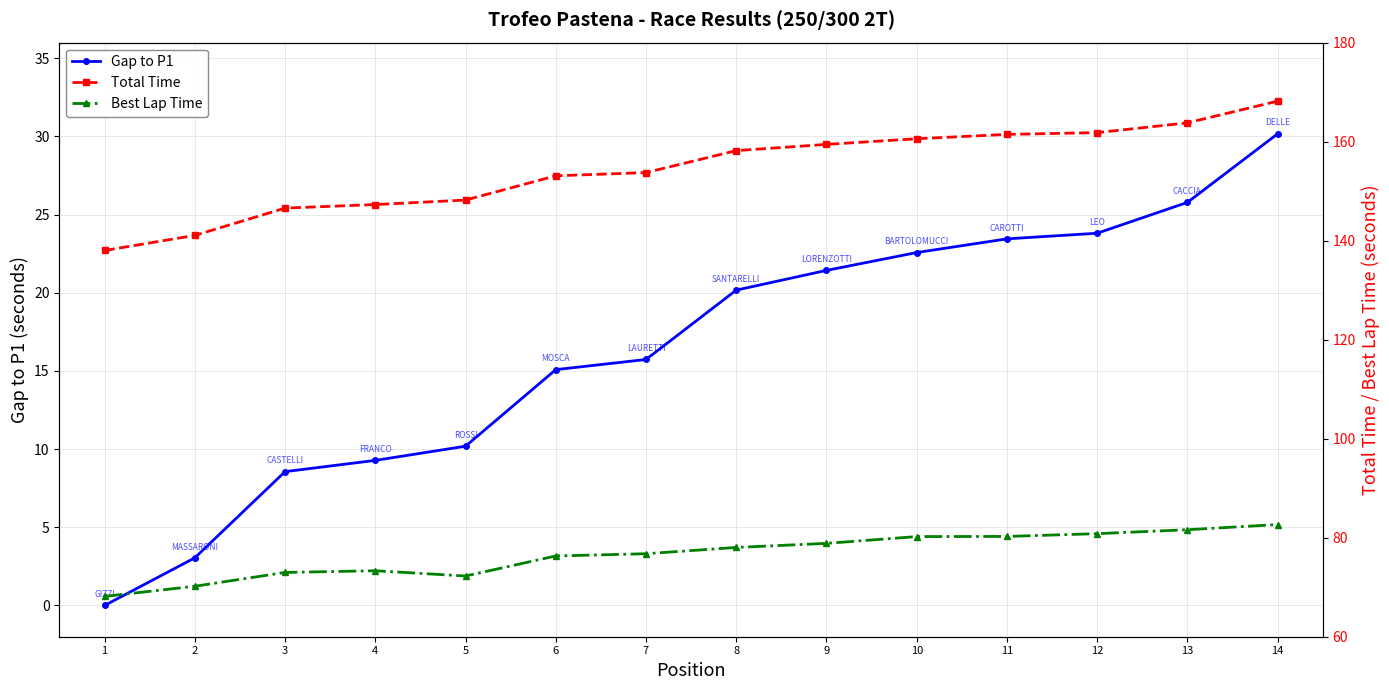

What are all the series names shown in the legend?

Gap to P1, Total Time, Best Lap Time